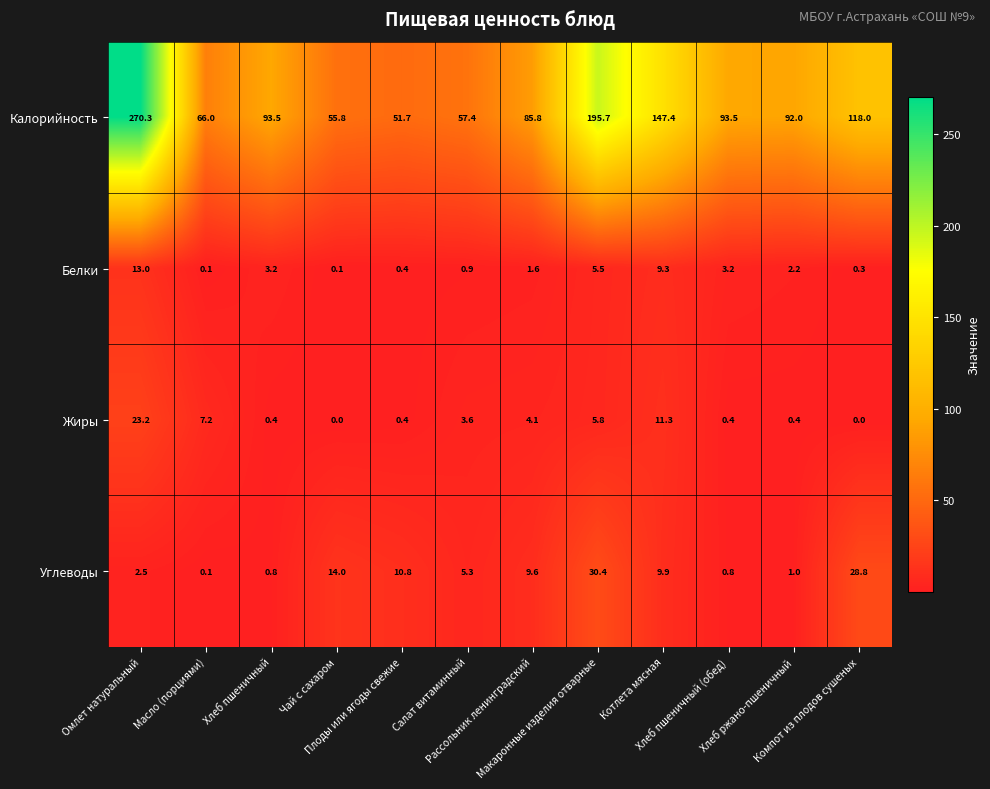

Rank the series by their maximum value, from lowest to highest.

Белки, Жиры, Углеводы, Калорийность